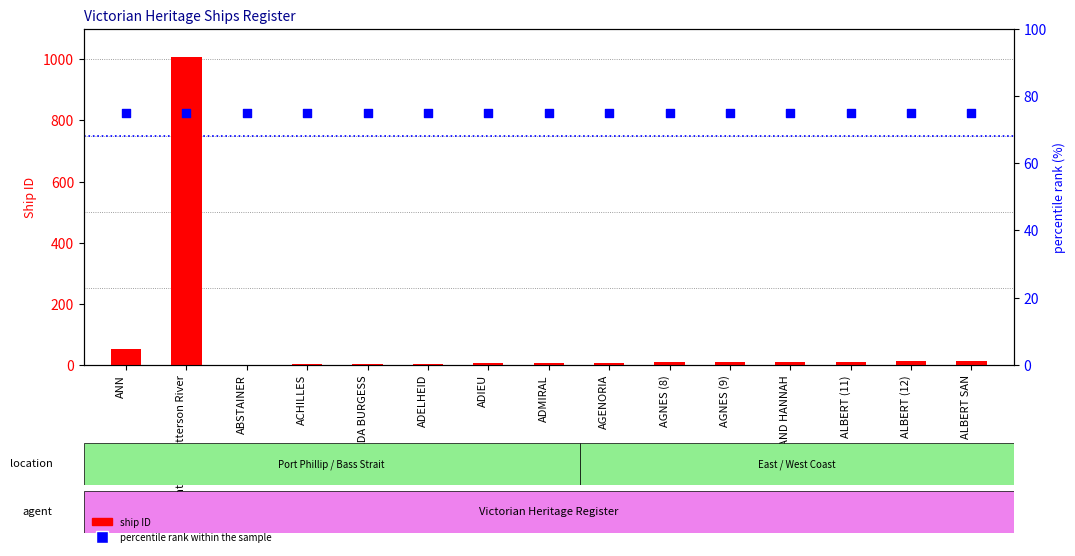

What is the total value across all series at ABSTAINER?

76